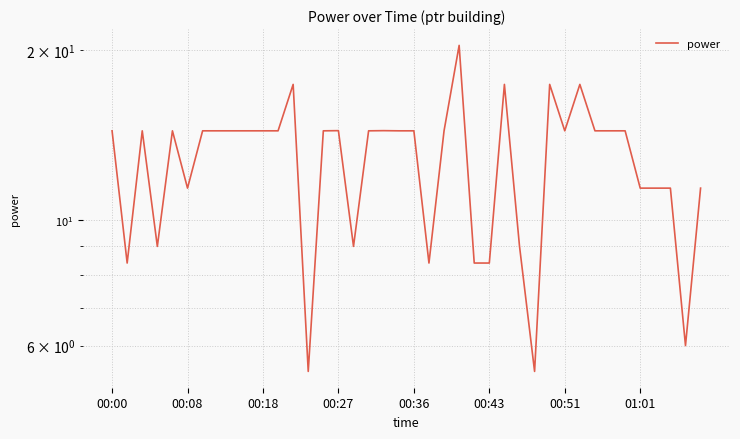

What is the sum of all values?

512.4